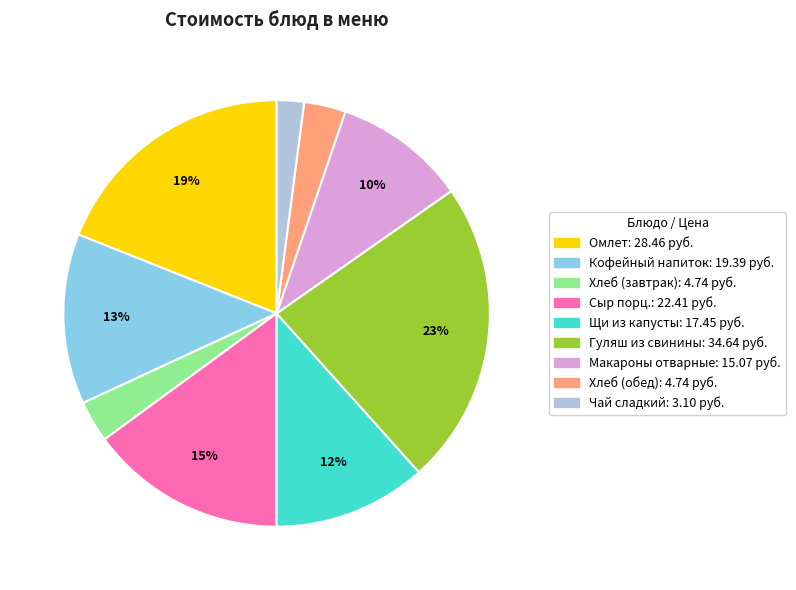

How many slices are in this pie chart?

9